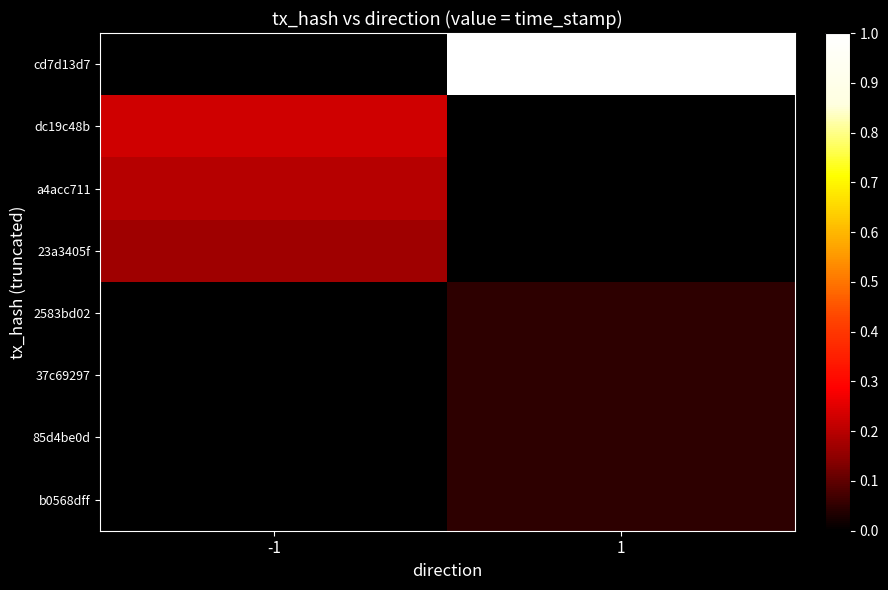

List the series in order of their peak value, lowest first.

2583bd02, 37c69297, 85d4be0d, b0568dff, 23a3405f, a4acc711, dc19c48b, cd7d13d7